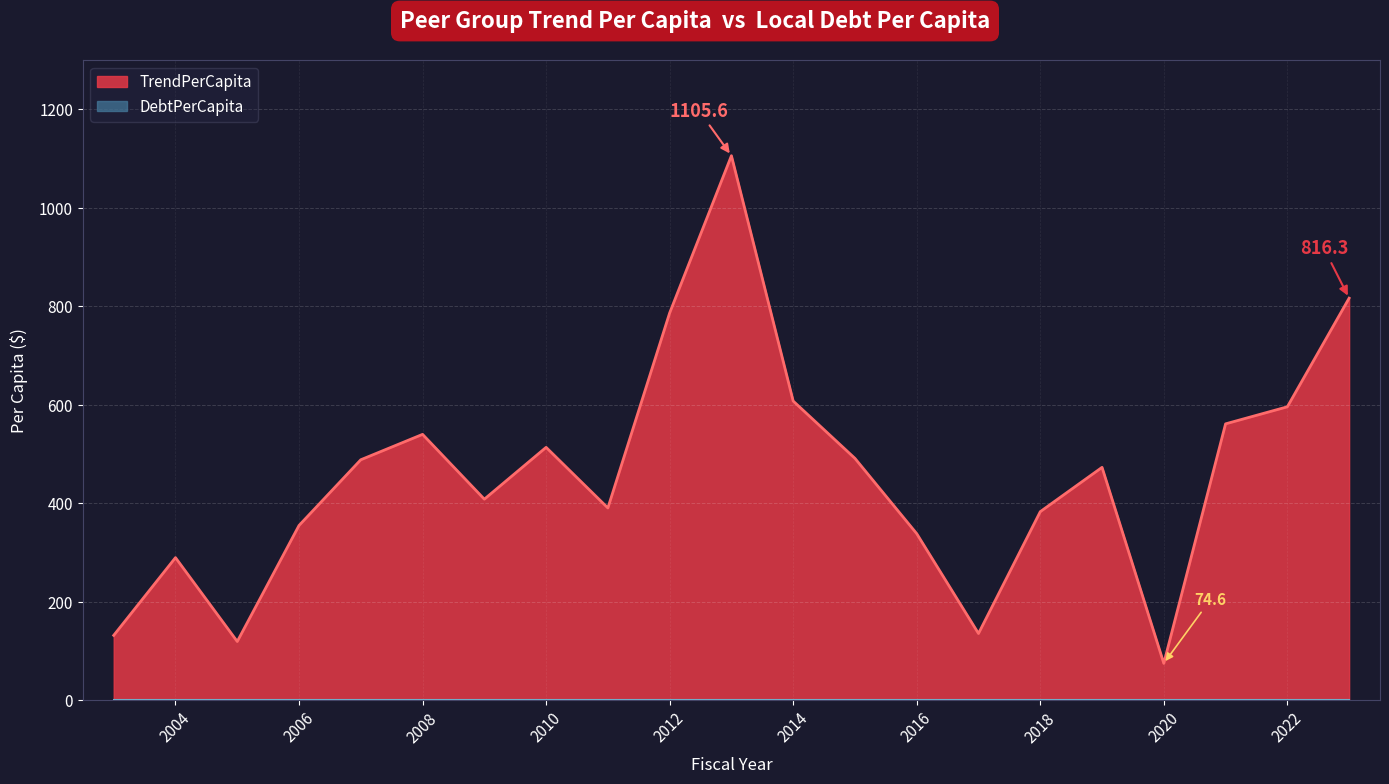

At which category does the data reach its first local peak?

2004